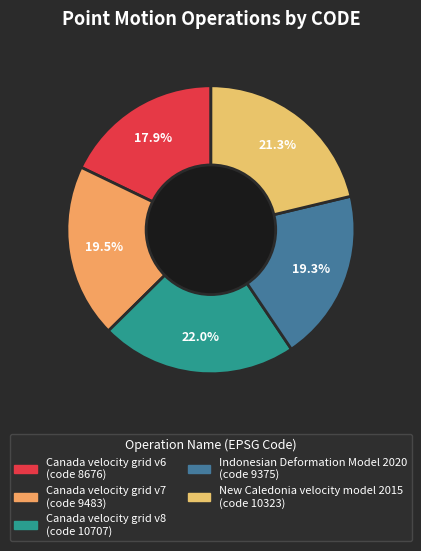

To the nearest percent, what percentage of the pie is Indonesian Deformation Model 2020?

19%